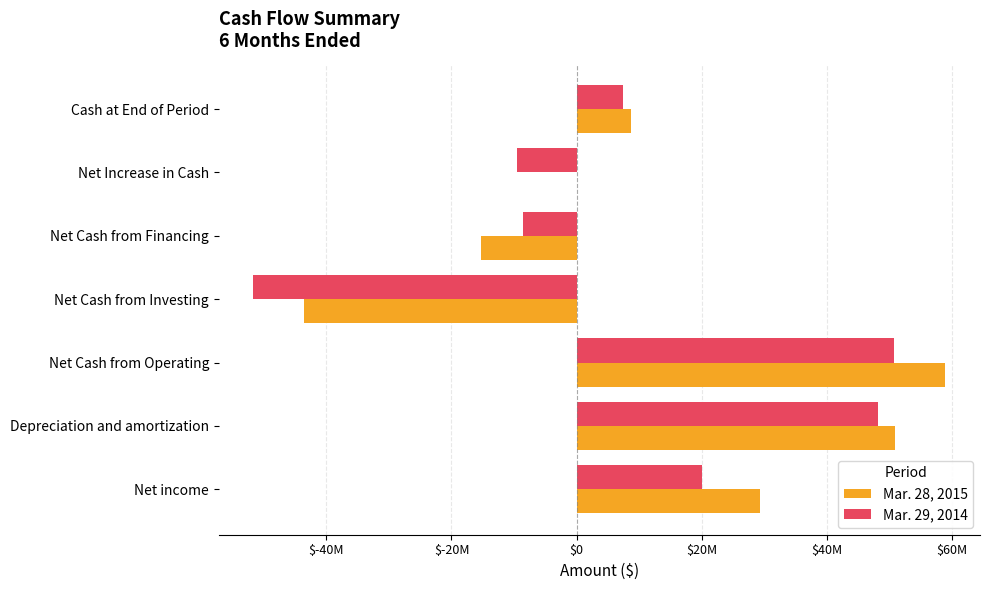

What are all the series names shown in the legend?

Mar. 28, 2015, Mar. 29, 2014